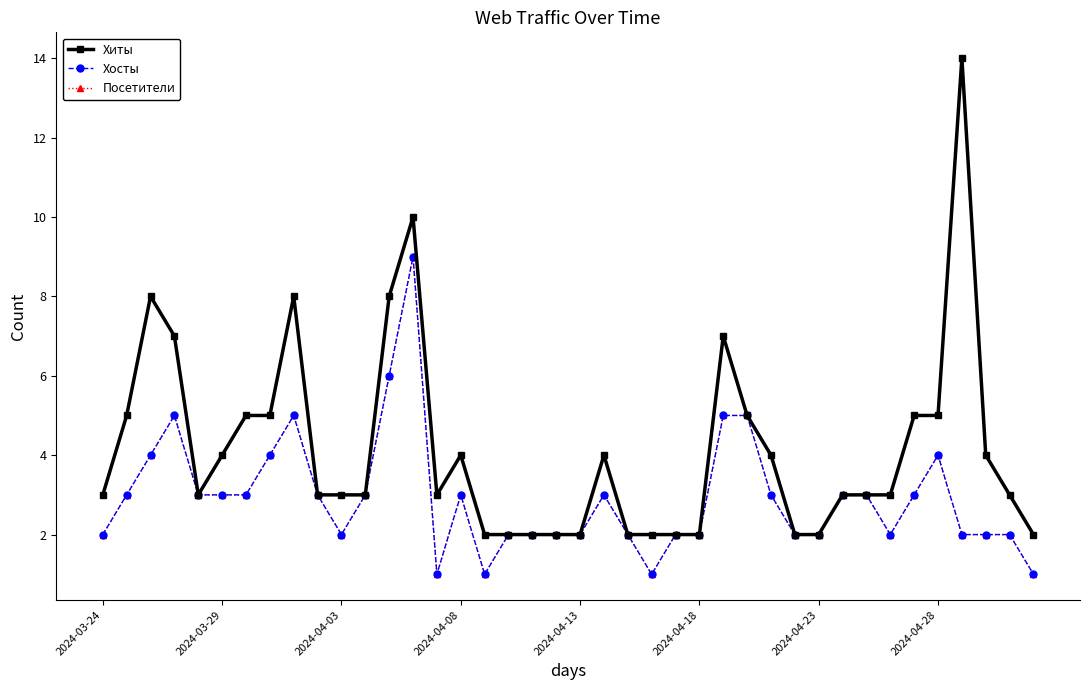

Is this an area chart (filled region under the line)?

No